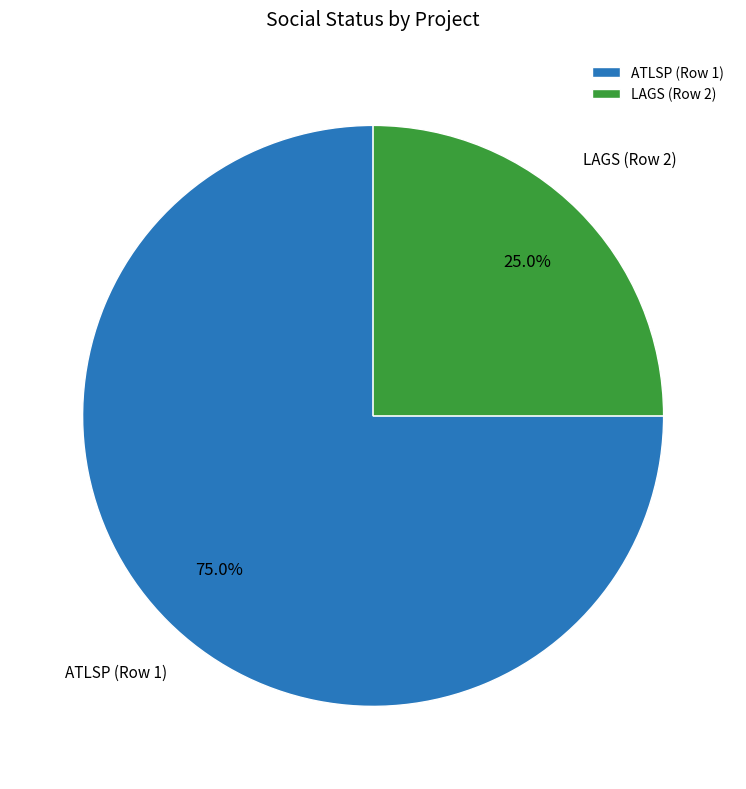

Is there any slice that represents more than half of the pie?

Yes